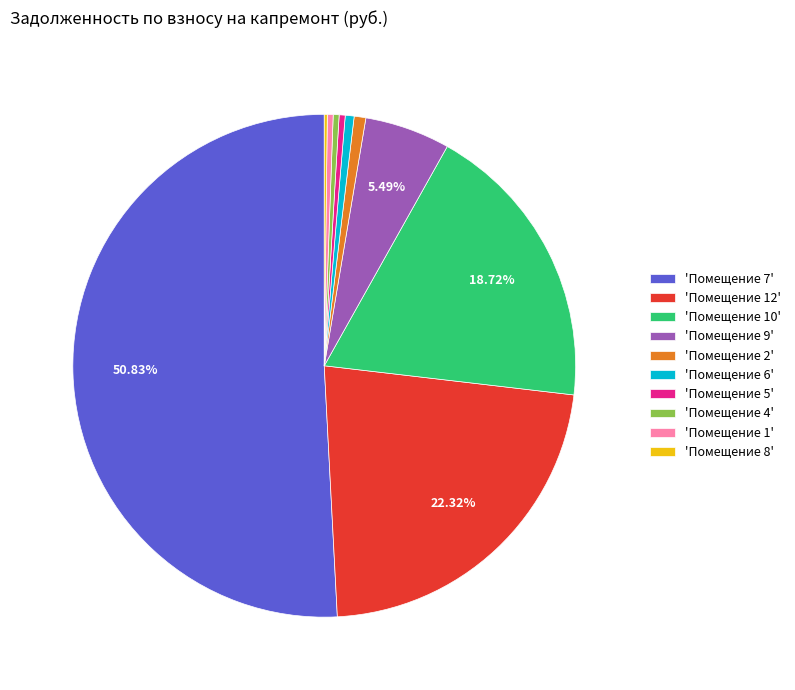

Between 'Помещение 10' and 'Помещение 4', which is larger?

'Помещение 10'